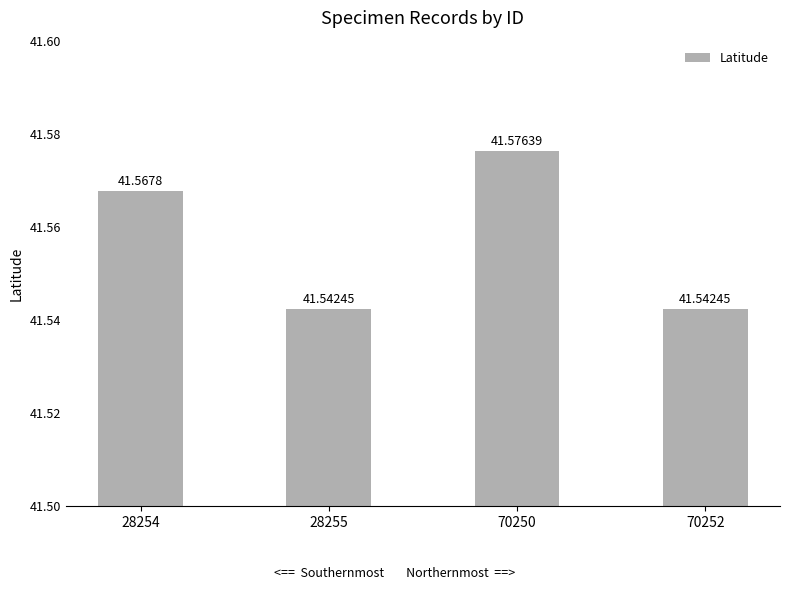

Is it true that the value at 28255 is 65.2?

False